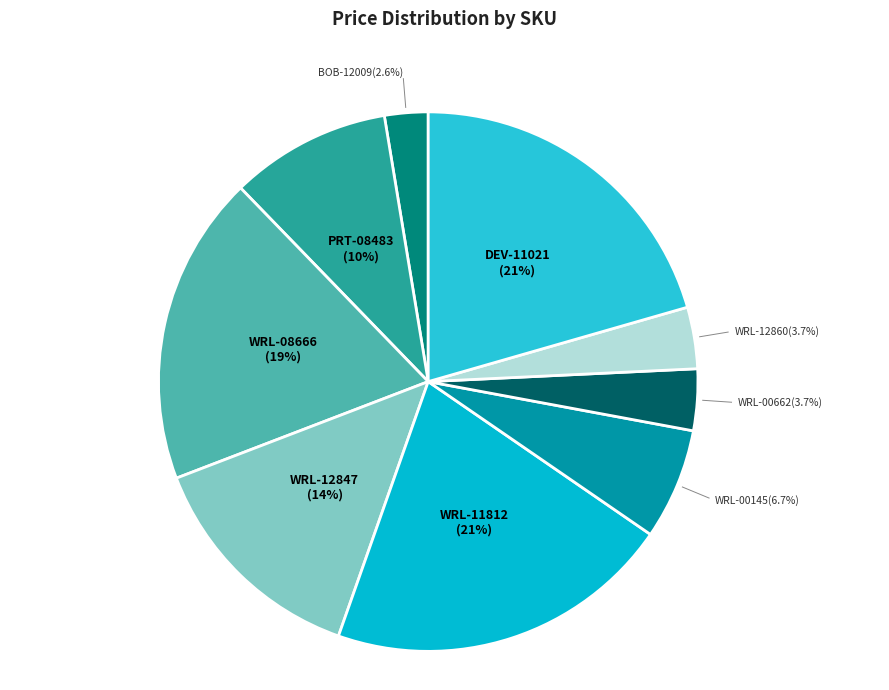

How much of the chart is everything except WRL-08666?

81.4%